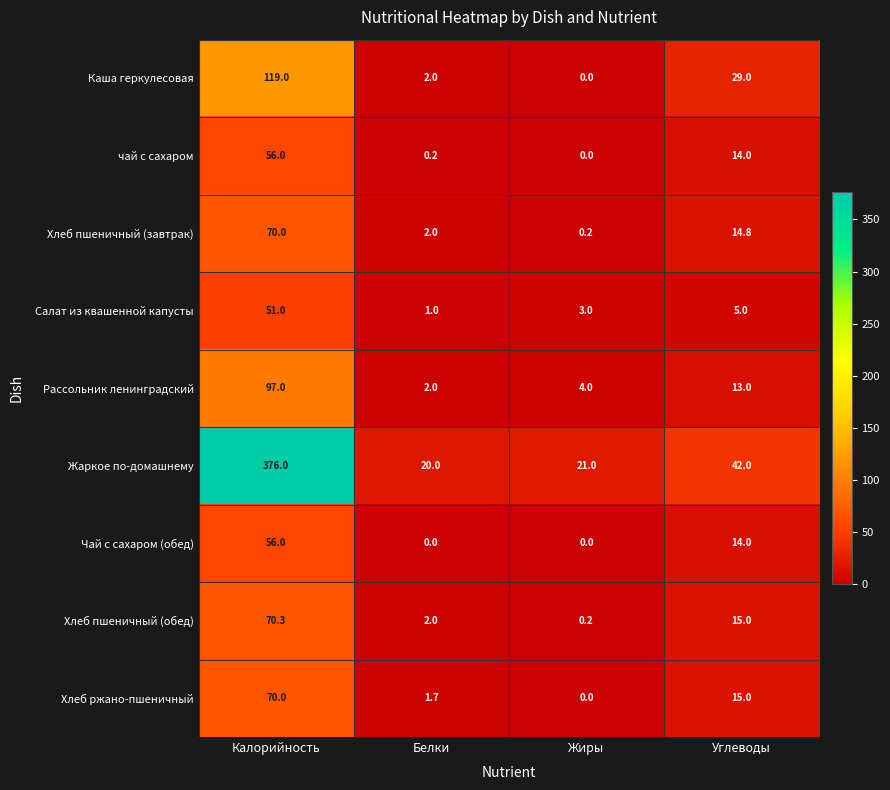

The Салат из квашенной капусты series shows 70.7 at Калорийность. True or false?

False